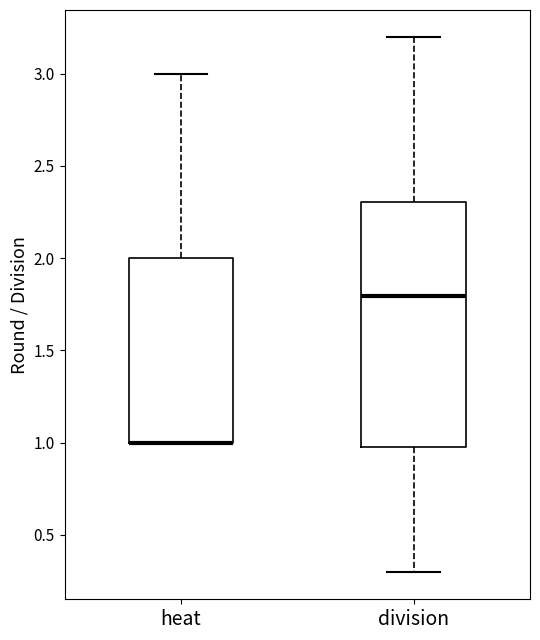

Where is the upper edge of the box for division on the y-axis? The values are not printed on the chart, so give them approximately, as read against the axis.

2.30